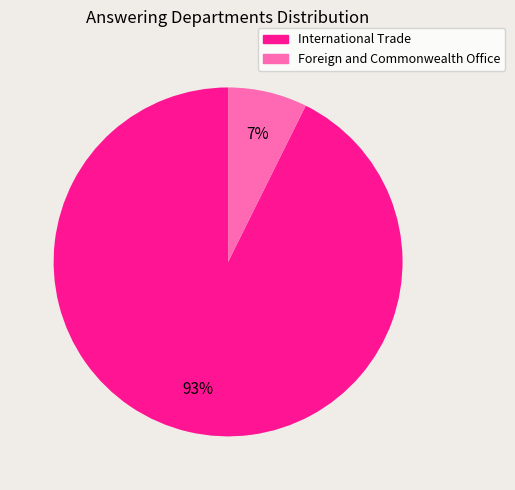

Is it true that International Trade is 93% of the pie?

True